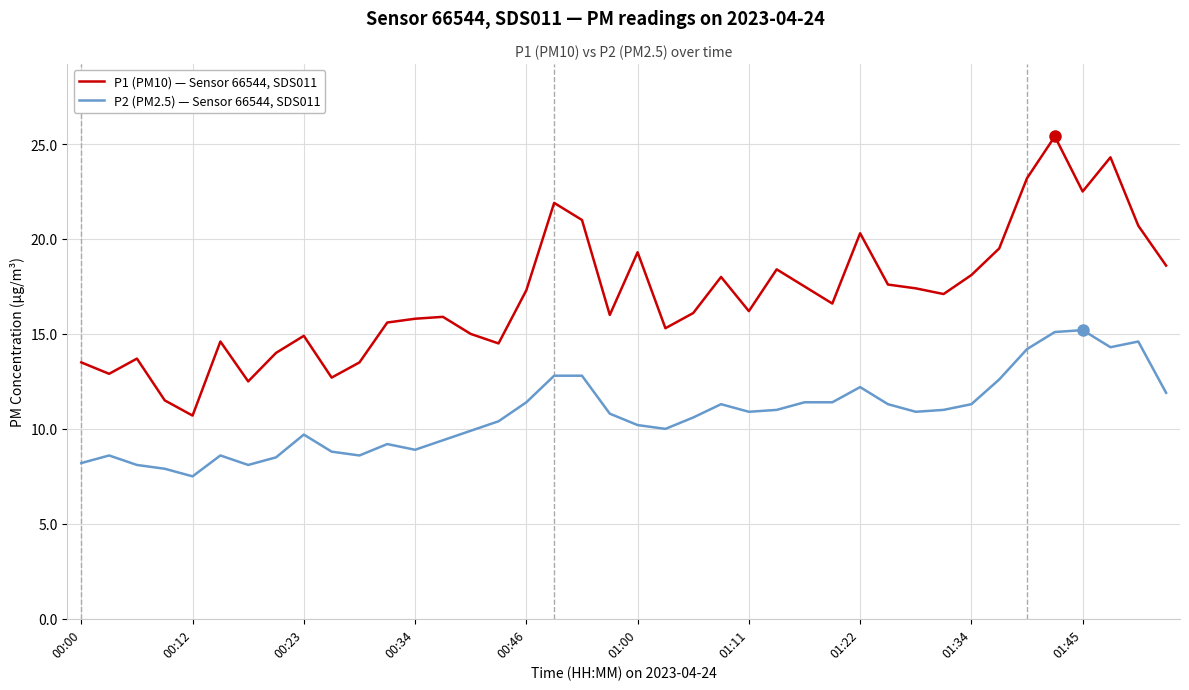

What are all the series names shown in the legend?

P1 (PM10) — Sensor 66544, SDS011, P2 (PM2.5) — Sensor 66544, SDS011